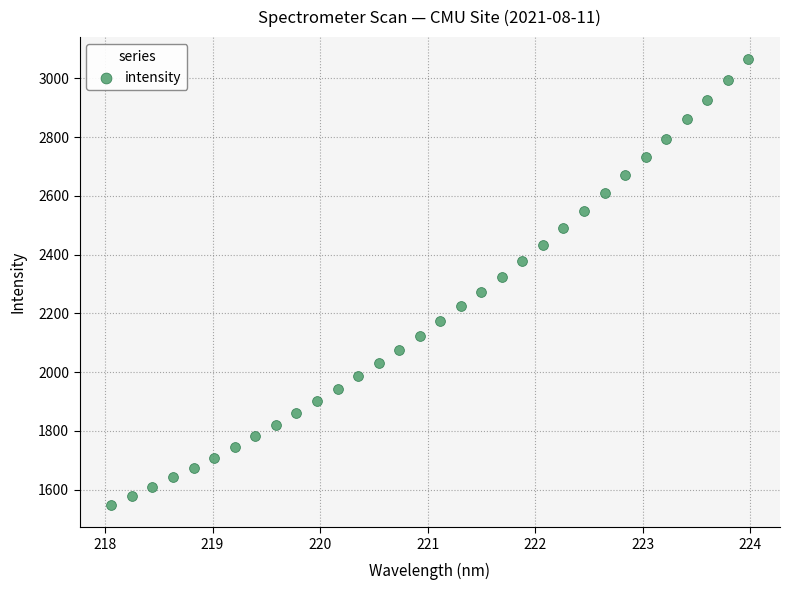

What is the range of X values (max minus min)?

5.9